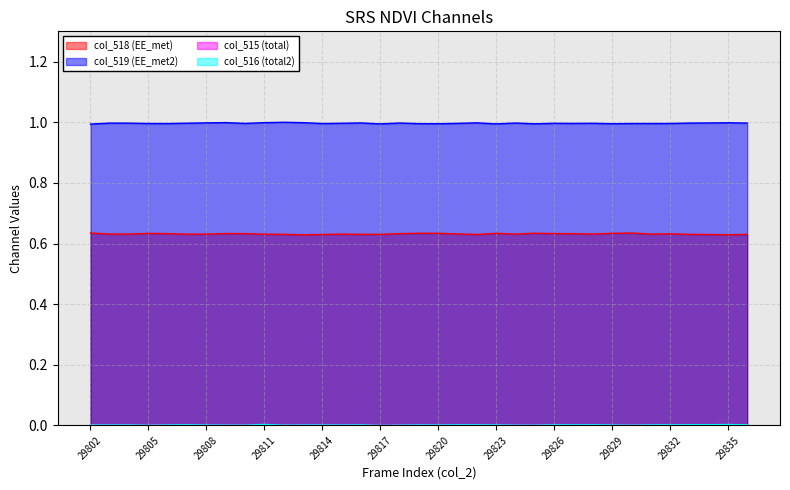

True or false: col_516 and col_519 intersect in this chart.

False